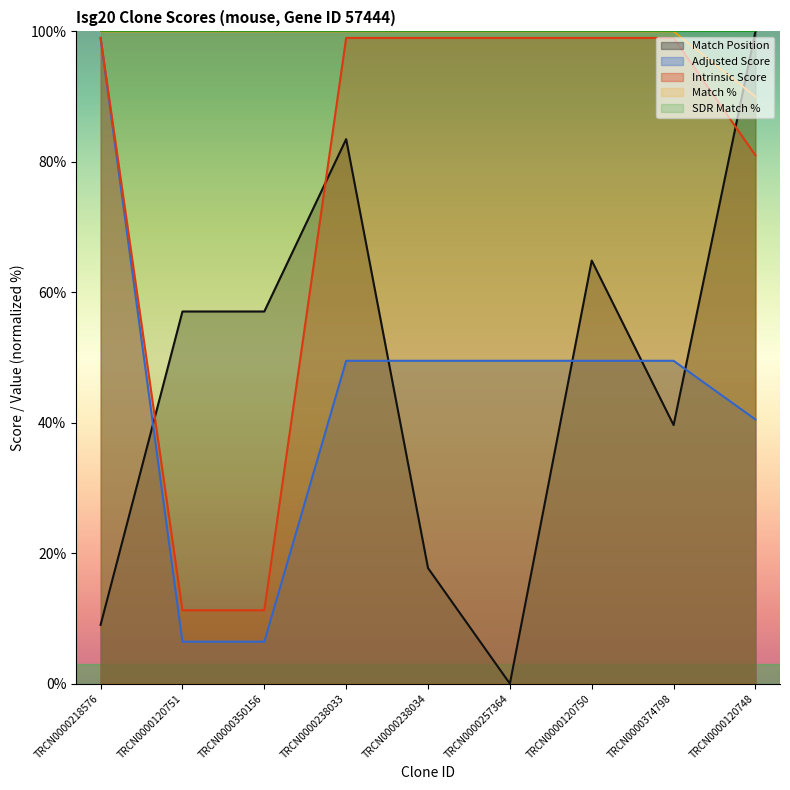

True or false: Intrinsic Score and Adjusted Score intersect in this chart.

False